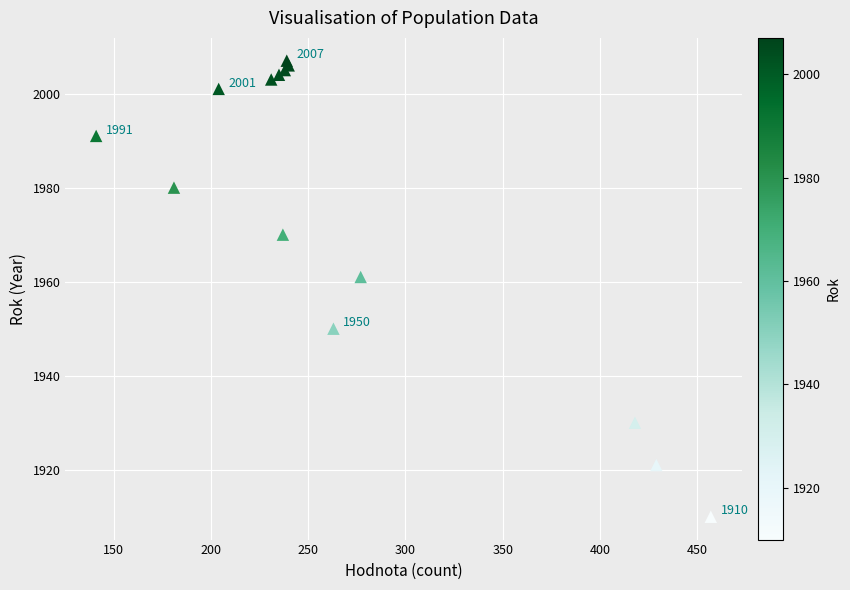

What Y value in the scatter plot is closest to 1958?

1961